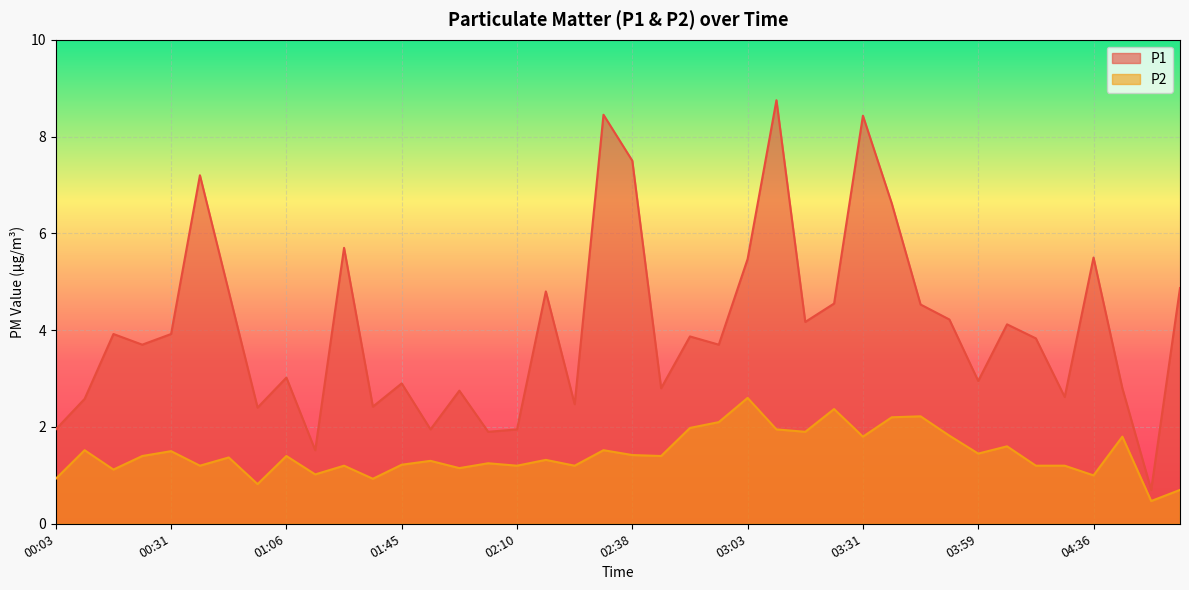

What is the difference between the second highest and minimum values in the P2 series?

1.9